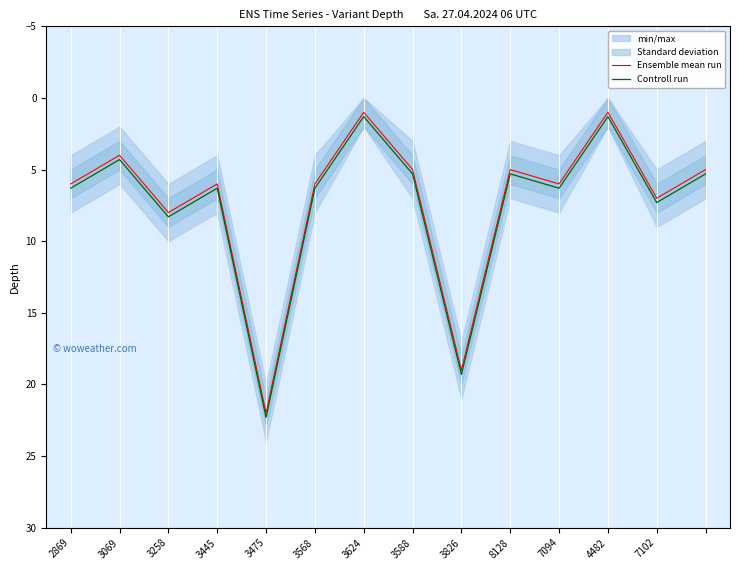

Is the value of Controll run at 3069 greater than the value of Ensemble mean run at 2869?

No